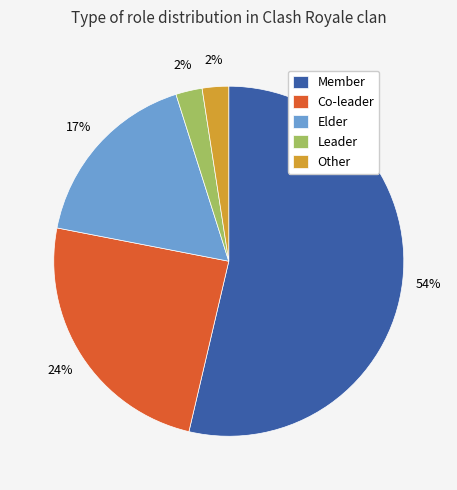

True or false: Member accounts for 54% of the total.

True